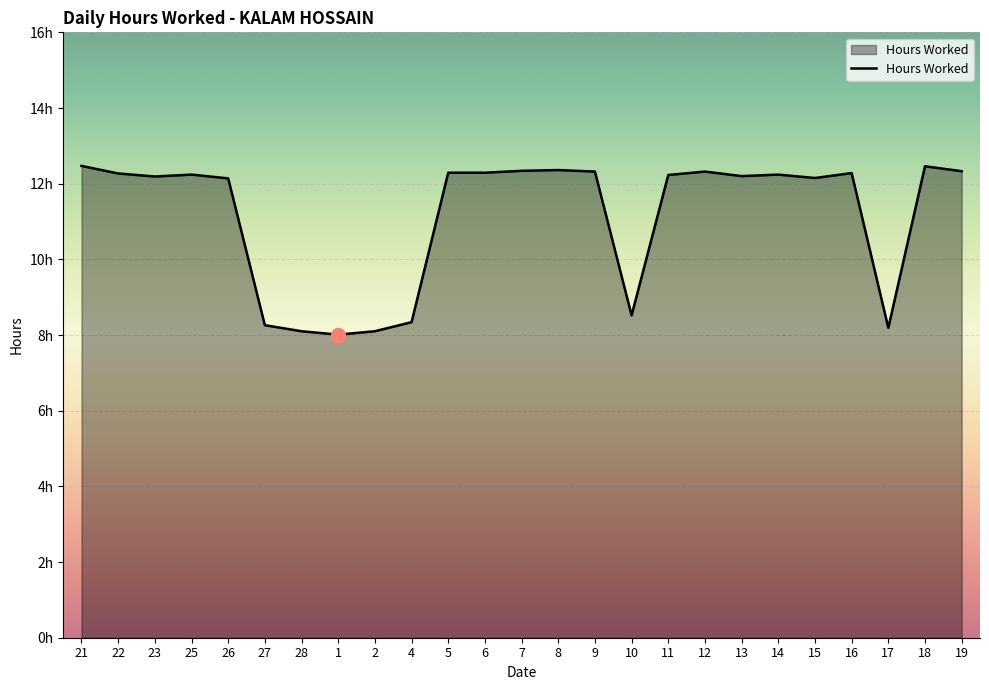

Is this an area chart (filled region under the line)?

Yes